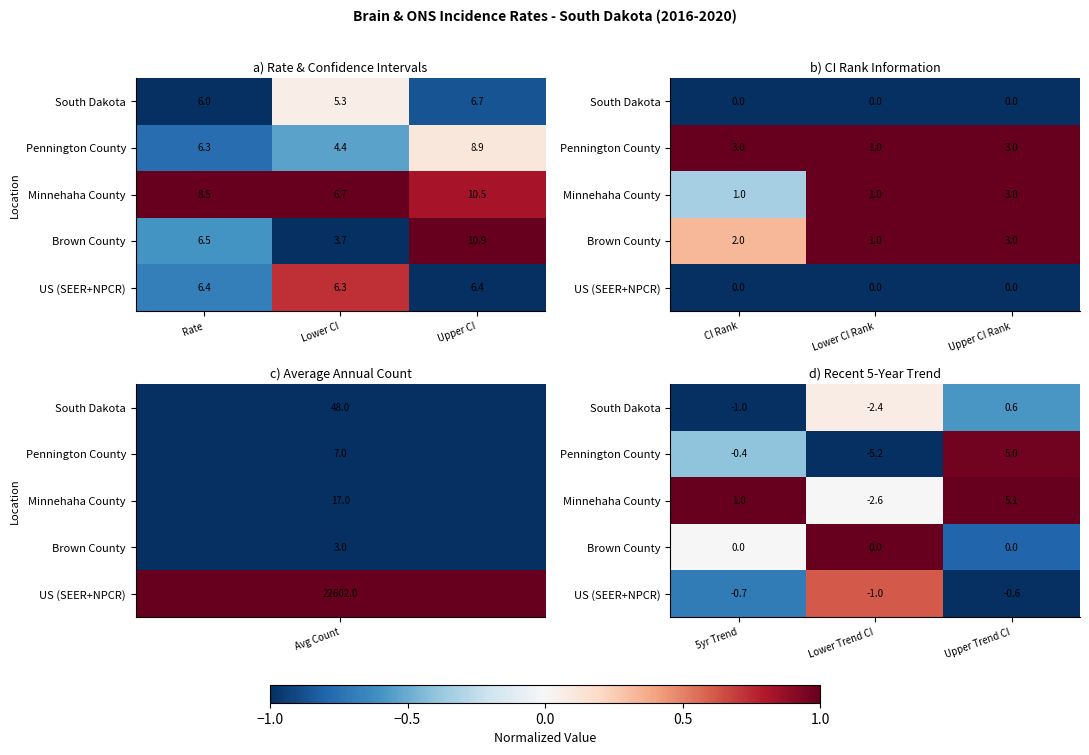

At which label does South Dakota reach its minimum?

5yr Trend